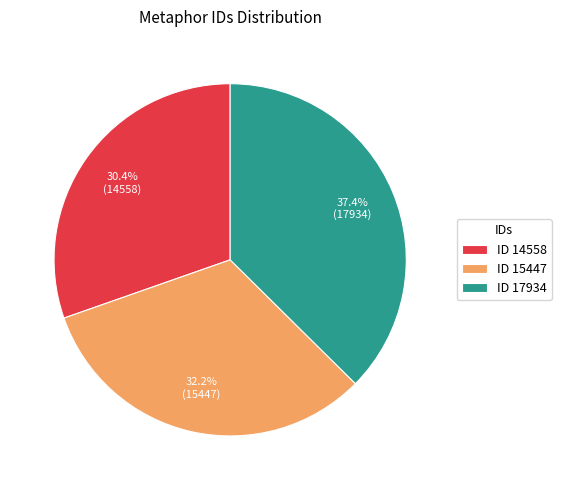

Combined, what portion of the pie is ID 17934 and ID 14558?

67.8%